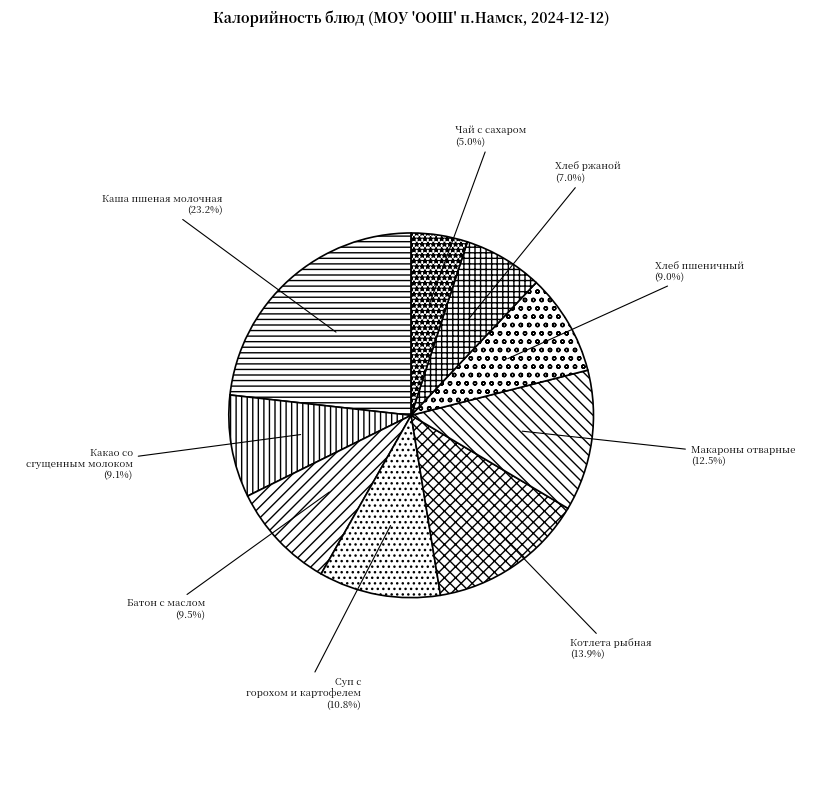

To the nearest percent, what is the difference between the Хлеб ржаной and Какао со сгущенным молоком slice percentages?

2%